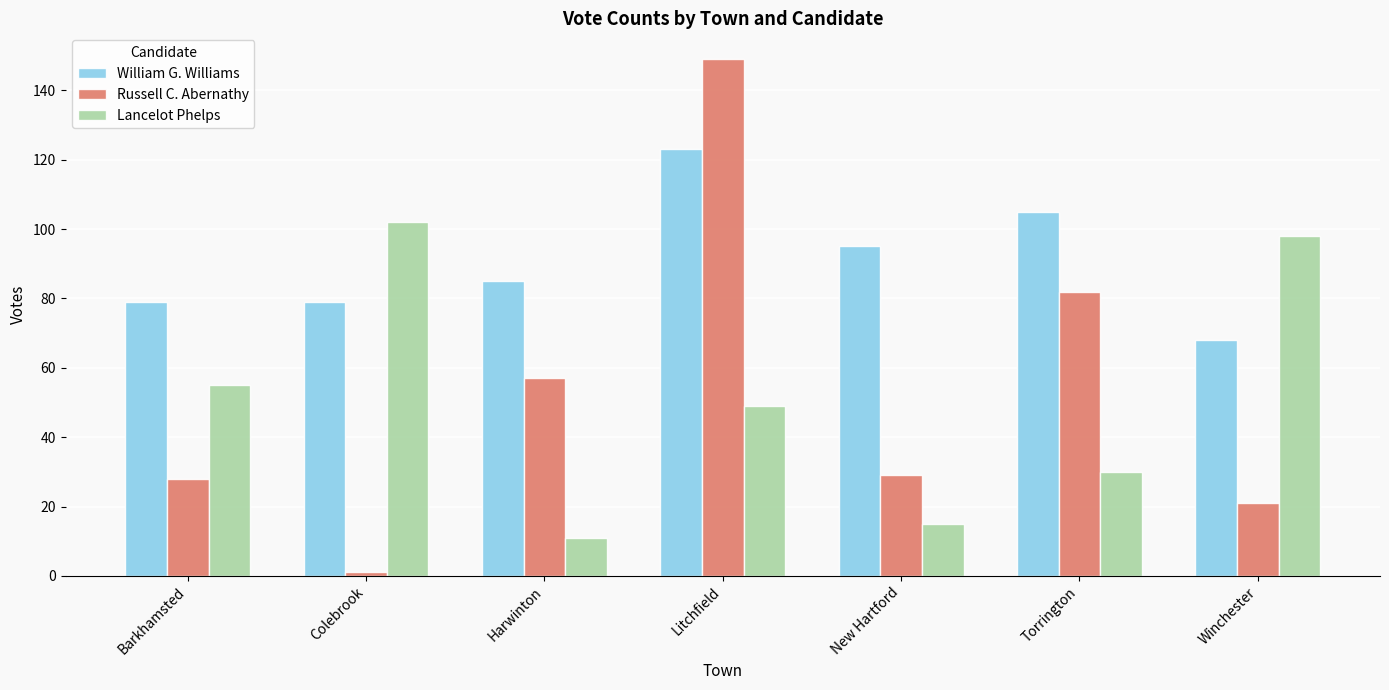

Read the William G. Williams value at Barkhamsted, to the nearest 5.

80